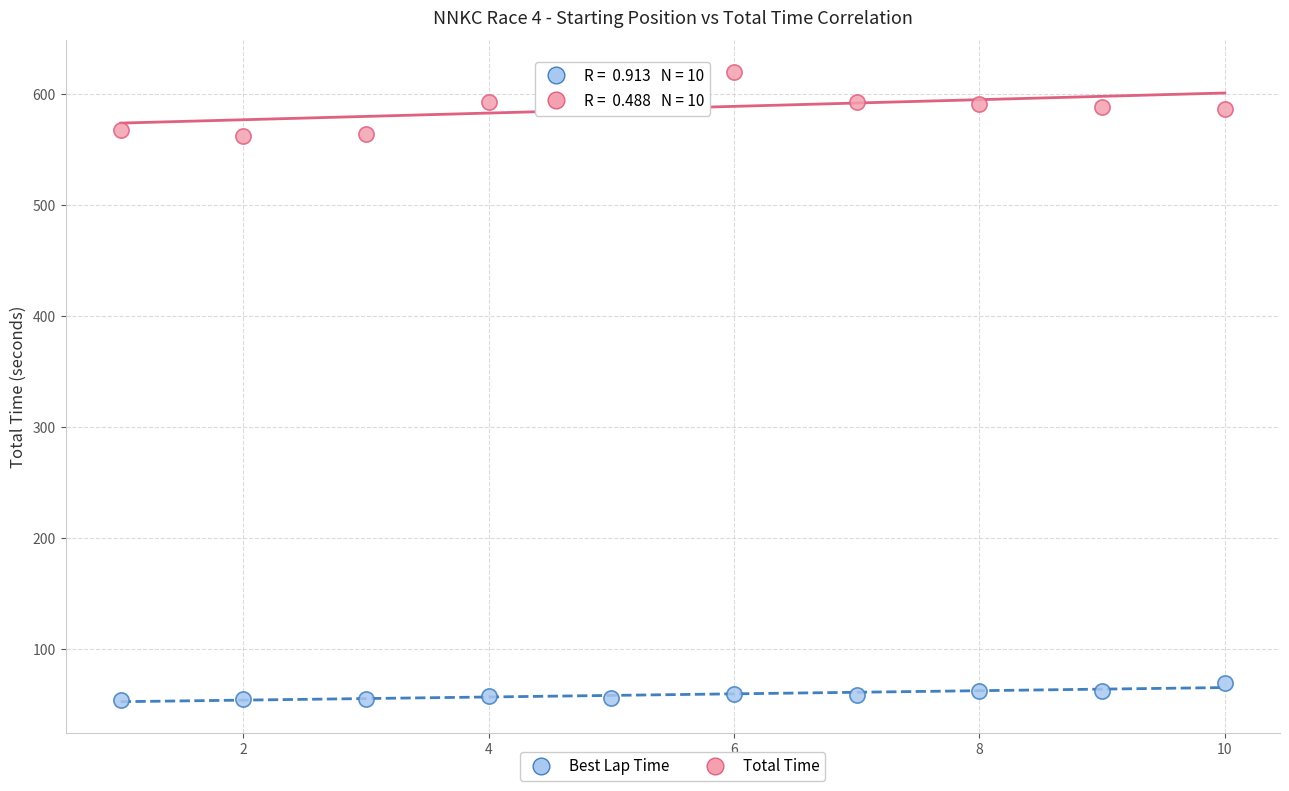

Which series reaches the maximum Y coordinate?

Total Time